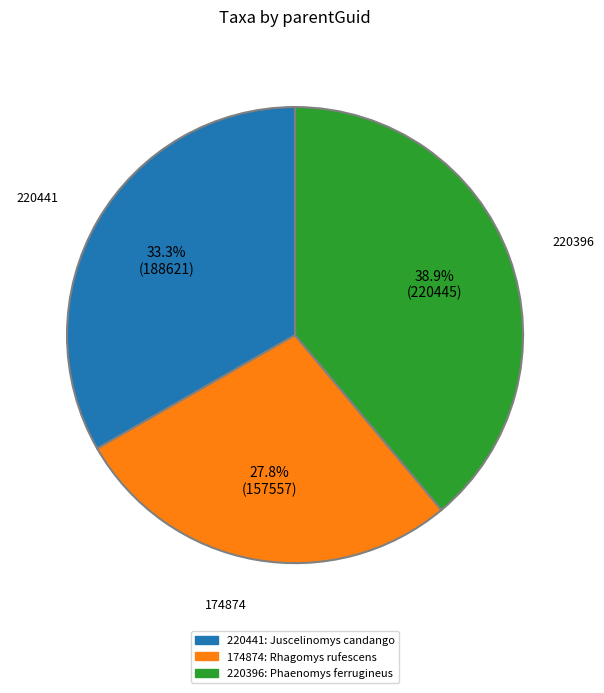

Combined, do 220396 and 220441 account for over 50%?

Yes